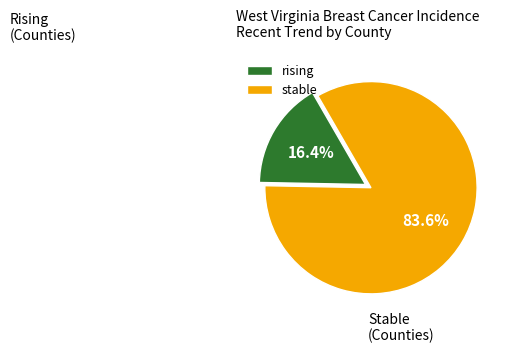

Does rising account for over 50% of the chart?

No